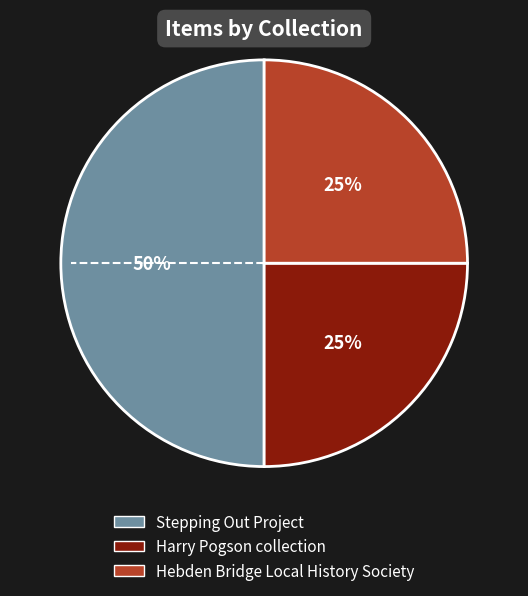

To the nearest percent, what is the average slice percentage?

33%